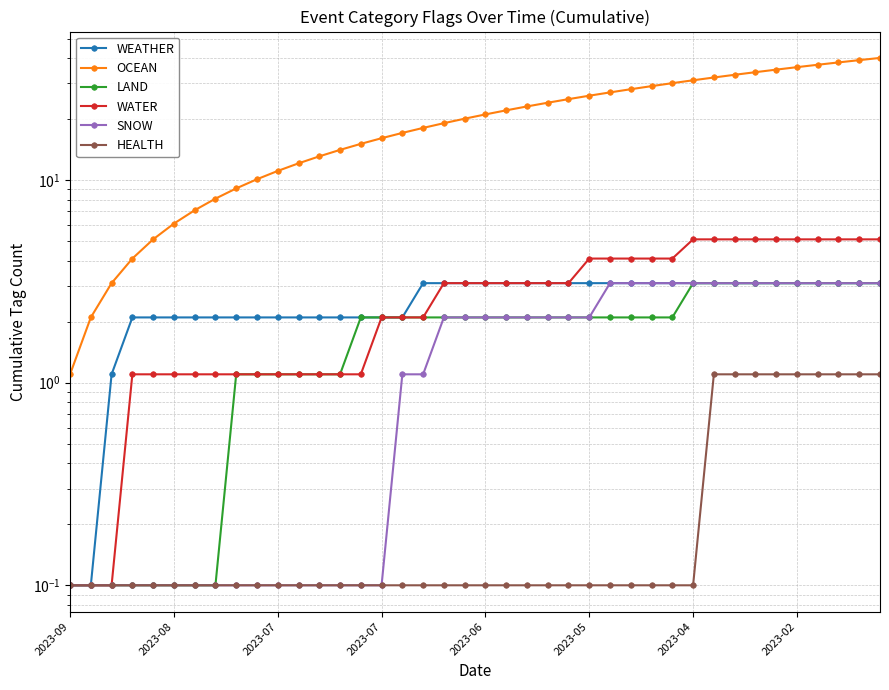

What is the difference between the WATER values at 14 and 19?

2.0